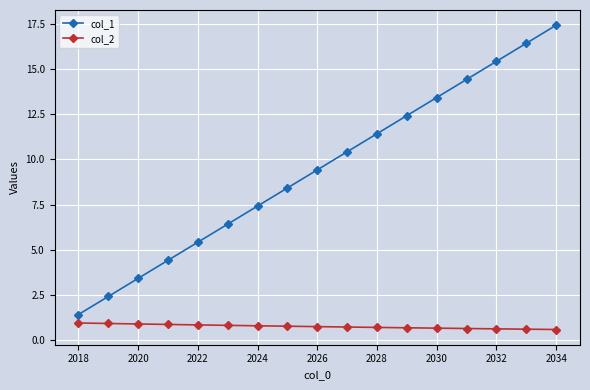

What is the sum of all col_1 values?

160.2